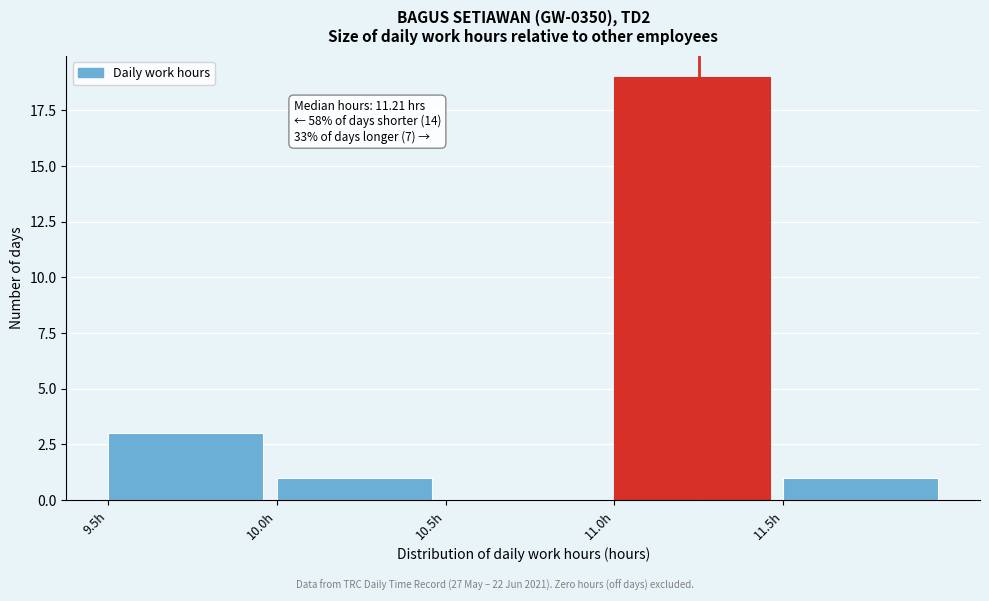

Which range on the x-axis has the tallest bar?

11.0 to 11.5